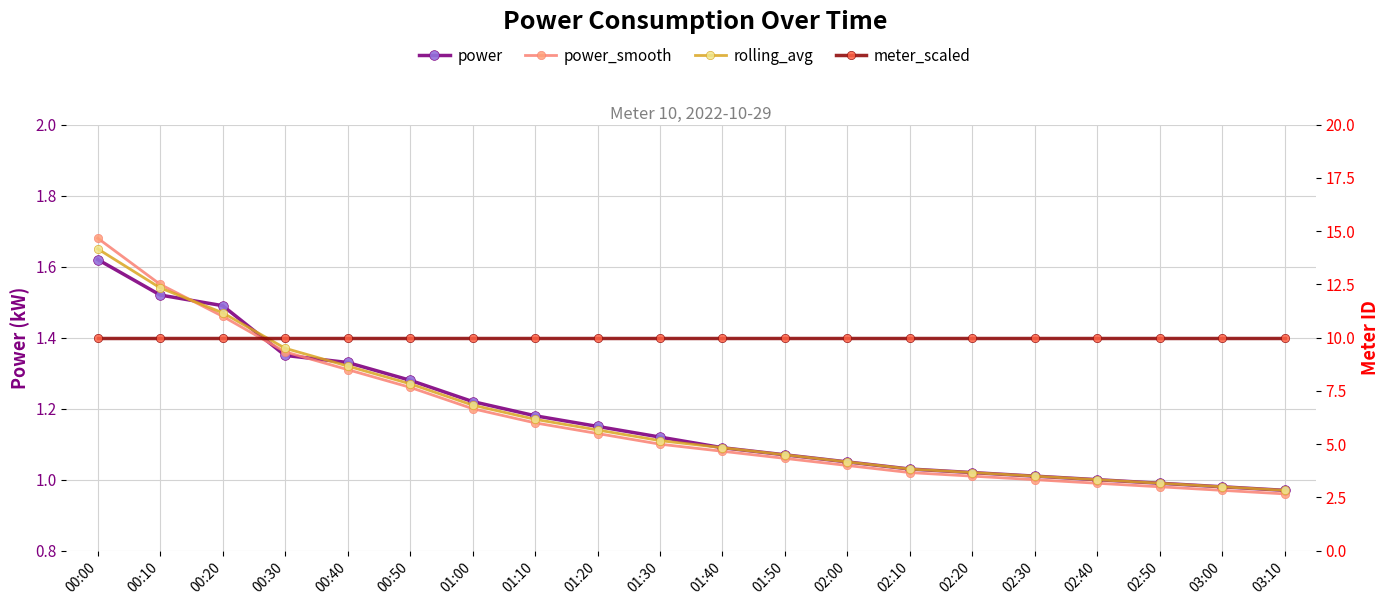

Which category has the lowest value in the rolling_avg series?

03:10